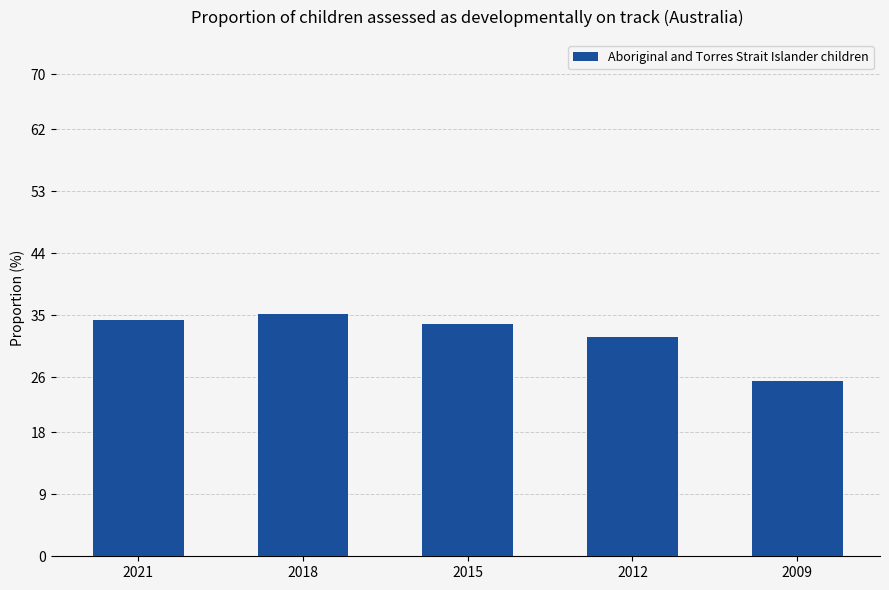

Is it true that the value at 2021 is 21.1?

False